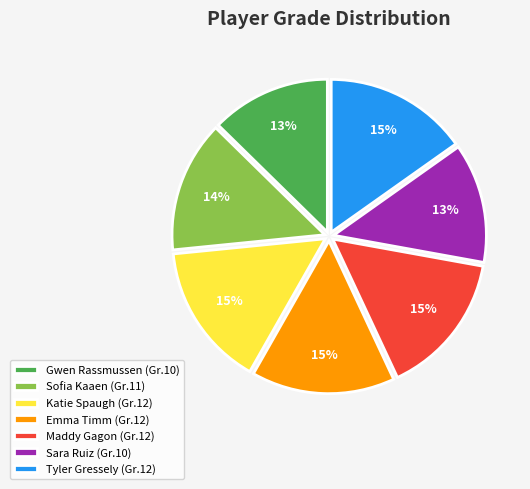

Does Maddy Gagon account for over 50% of the chart?

No